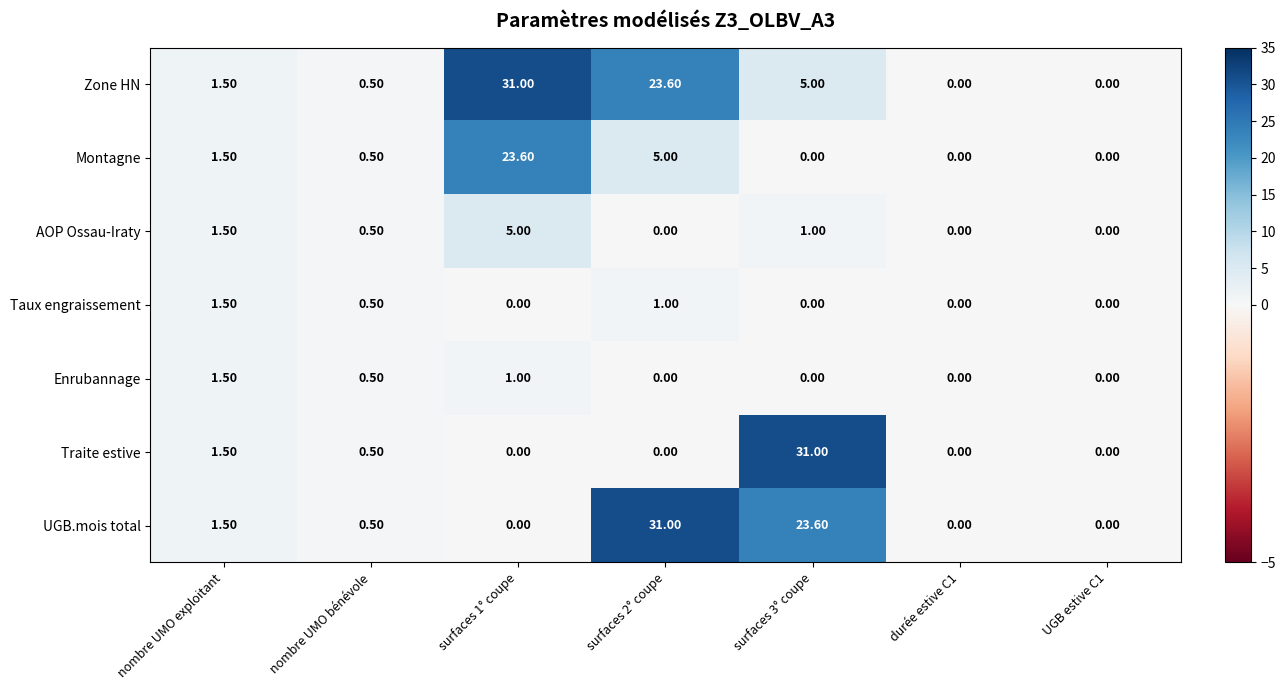

How many data points in UGB.mois total are above 0?

4